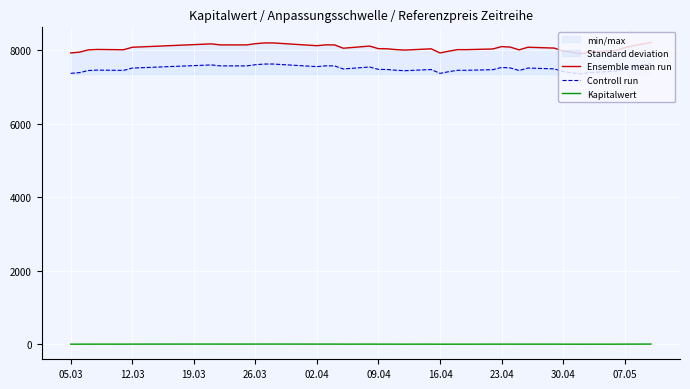

Reading left to right, transcribe all the data shown in this chart.

Ensemble mean run: 7932.8	7954.7	8016.2	8028.0	8019.7	8087.5	8179.7	8151.9	8151.6	8184.8	8204.8	8205.8	8130.1	8153.2	8151.6	8061.3	8119.3	8049.2	8045.4	8023.7	8010.8	8045.1	7932.6	7981.5	8023.3	8022.4	8040.4	8105.8	8091.9	8016.6	8088.2	8065.1	7984.9	7914.6	7957.6	7996.6	8075.7	8131.4	8219.1
Controll run: 7377.5	7397.9	7455.1	7466.0	7458.3	7521.4	7607.1	7581.3	7581.0	7611.8	7630.5	7631.4	7560.9	7582.5	7580.9	7497.0	7550.9	7485.7	7482.2	7462.1	7450.1	7482.0	7377.3	7422.8	7461.6	7460.8	7477.5	7538.4	7525.4	7455.5	7522.1	7500.6	7426.0	7360.6	7400.5	7436.9	7510.4	7562.2	7643.8
Kapitalwert: 6.4	6.6	7.2	7.3	7.2	7.9	8.9	8.5	8.5	8.9	9.1	9.1	8.1	8.3	8.3	7.2	7.8	6.9	6.9	6.7	6.5	6.8	5.7	6.1	6.5	6.5	6.8	7.5	7.3	6.5	7.3	7.0	6.3	5.7	6.1	6.5	7.3	7.9	8.9